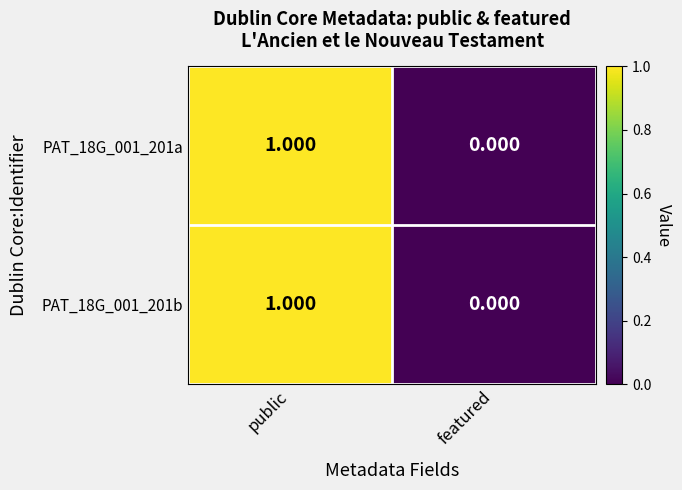

List the labels in order of PAT_18G_001_201a value, smallest first.

featured, public